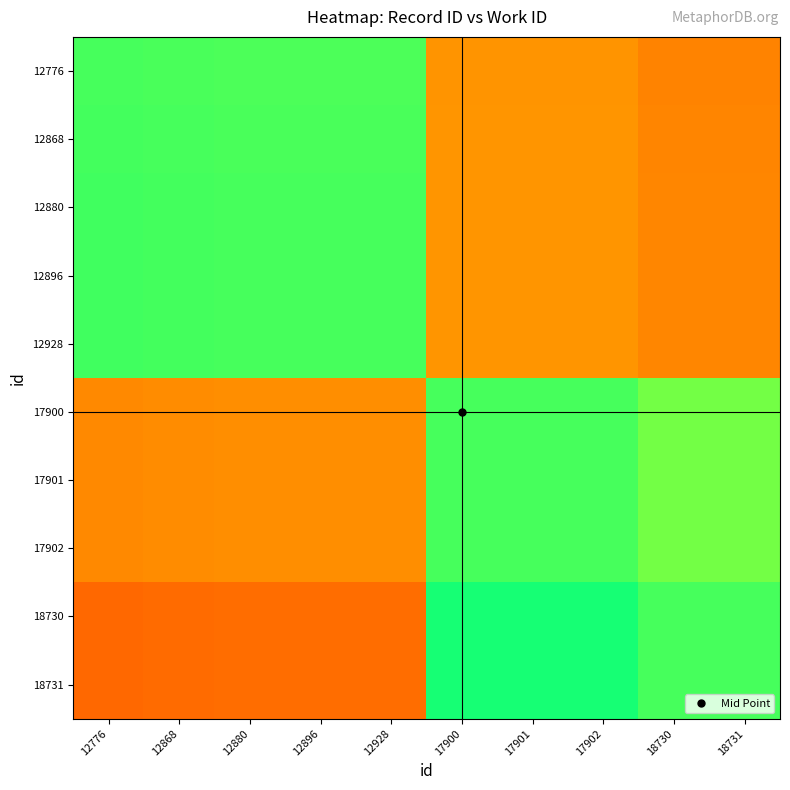

At which category is the sum across all series the highest?

12776